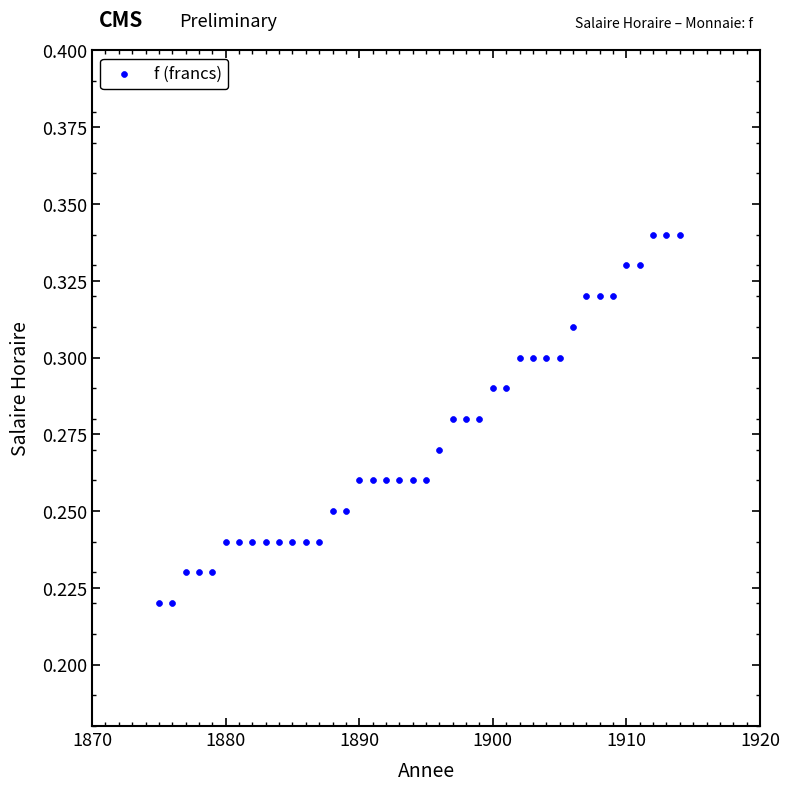

What is the range of X values (max minus min)?

39.0